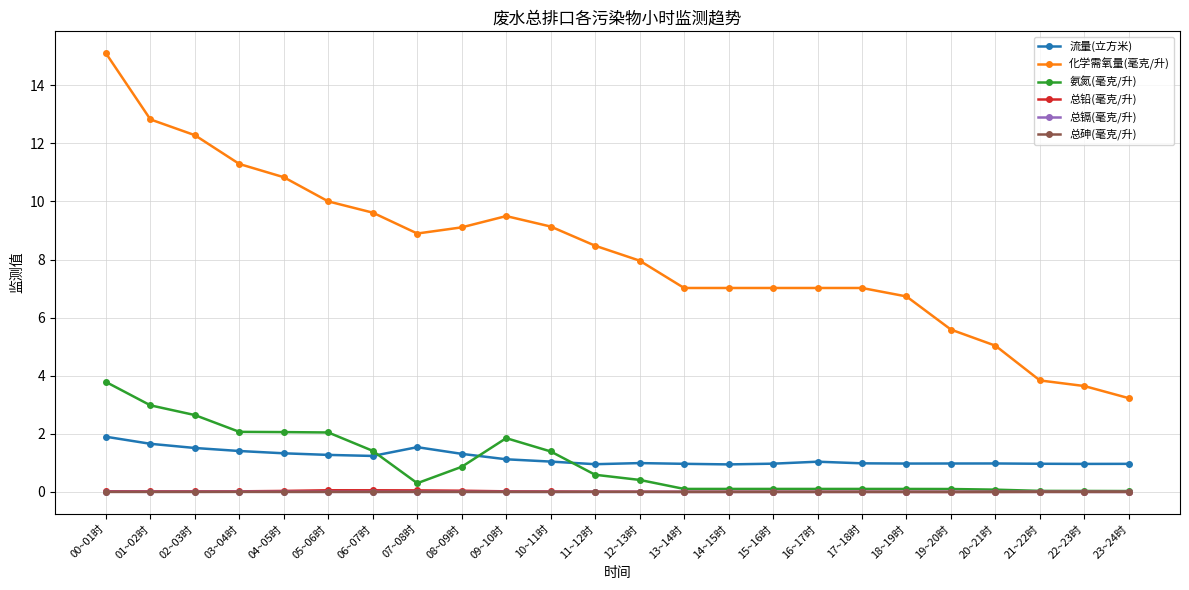

True or false: 流量(立方米) has more than 2 interior local peaks.

True